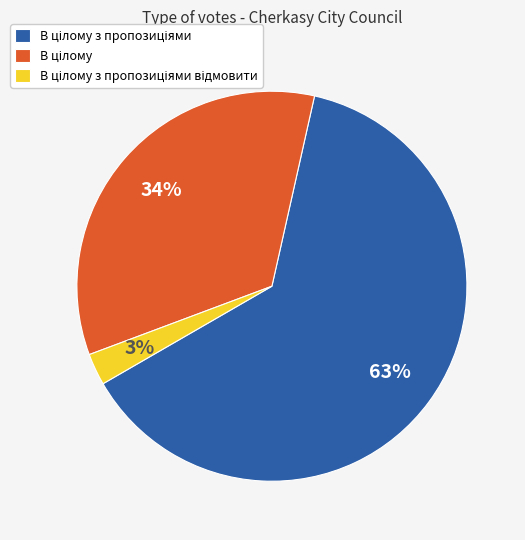

Does any single category account for the majority?

Yes